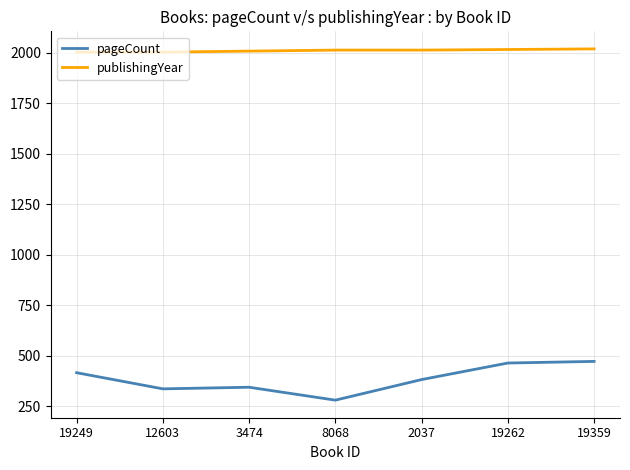

True or false: pageCount has a value of 472 at 19359.

True